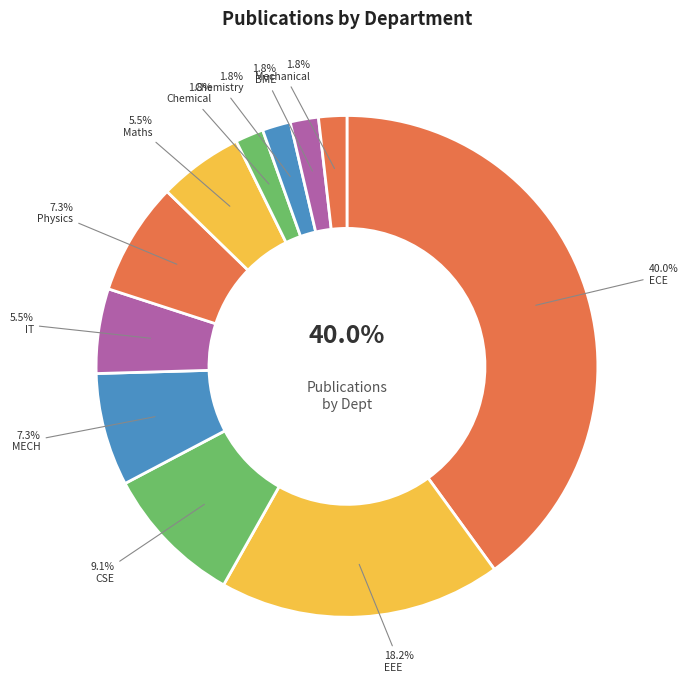

Which slice is the smallest?

Chemical